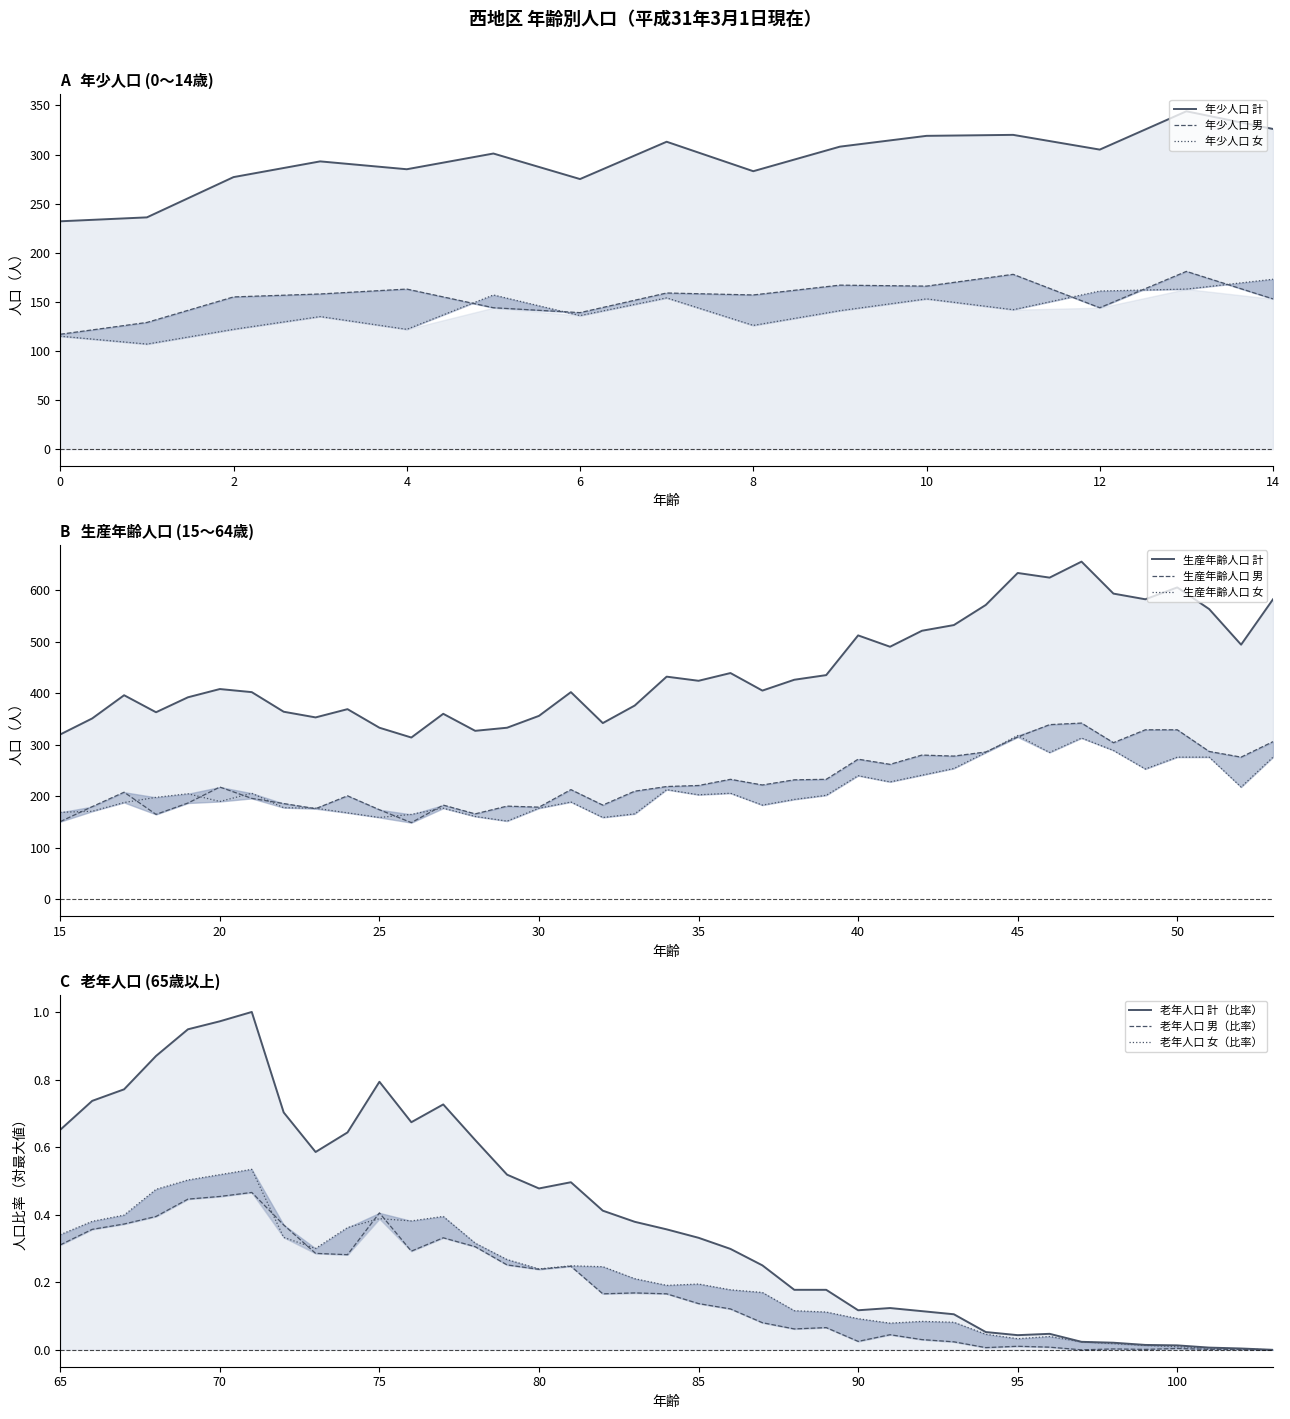

After their last crossing, which series has the higher values: 生産年齢人口 男 or 生産年齢人口 女?

生産年齢人口 男